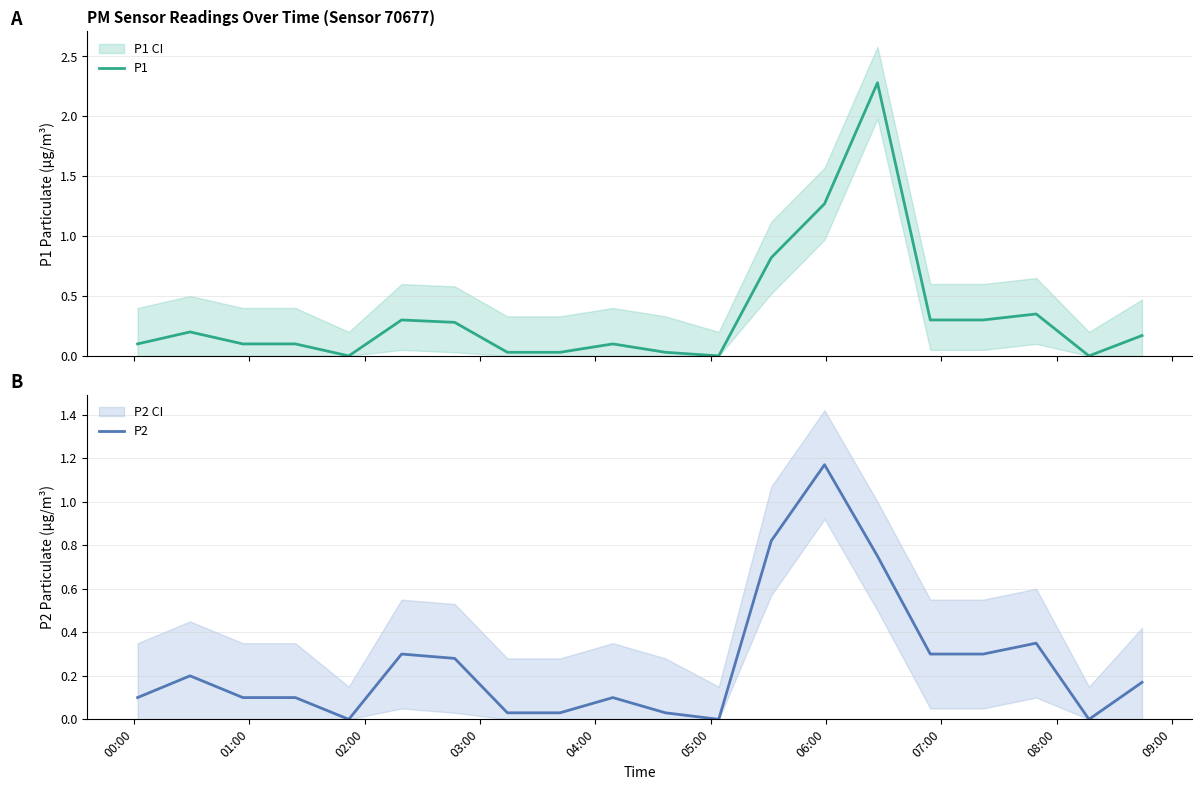

Does the chart display data point markers on the line(s)?

No